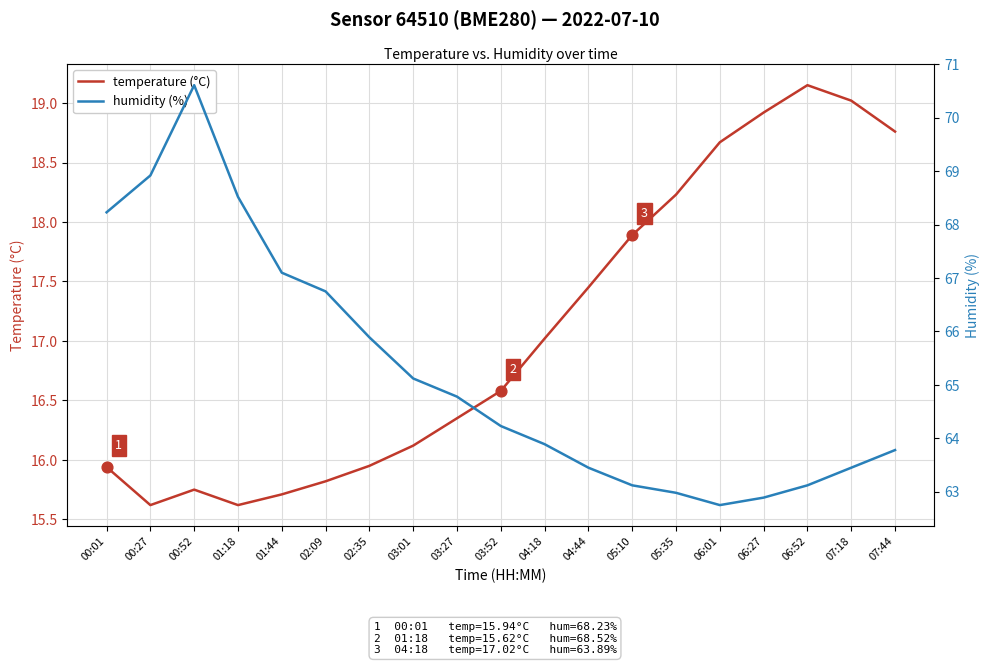

Which series reaches the maximum Y coordinate?

humidity (%)